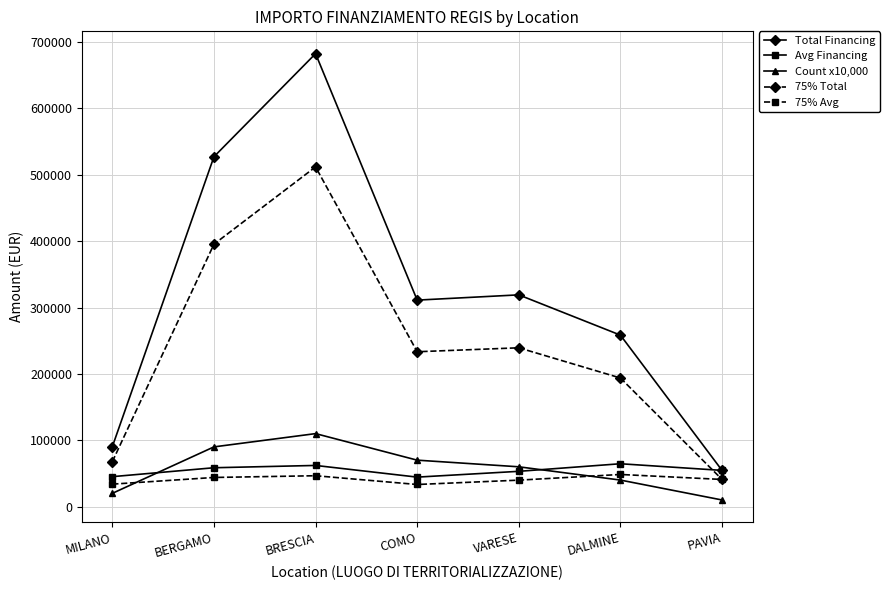

True or false: Count x10,000 and Total Financing cross at least once.

False